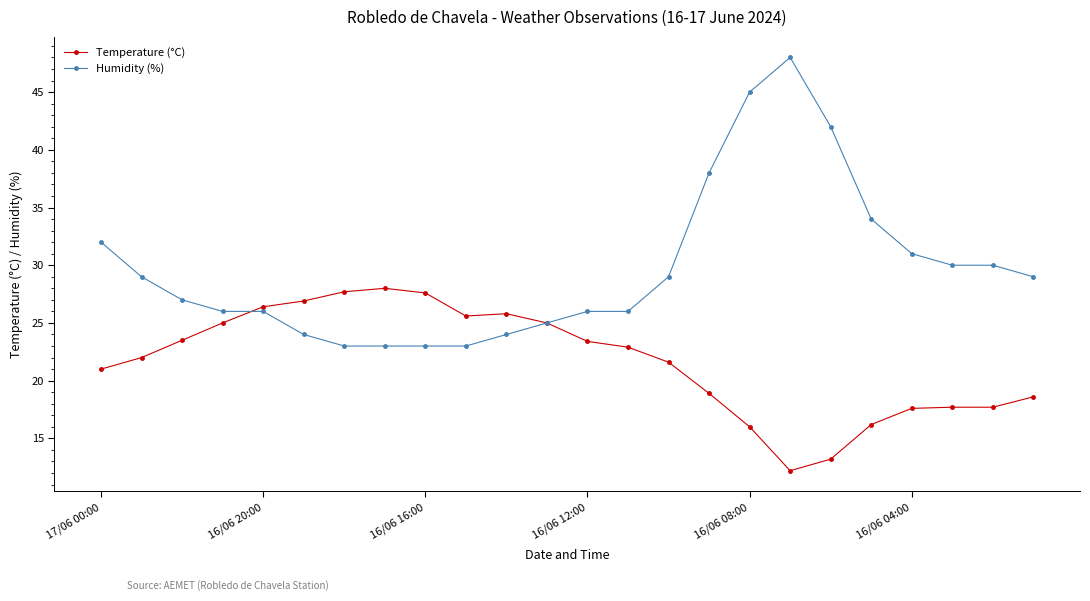

Which series has the largest total across all categories?

Humidity (%)